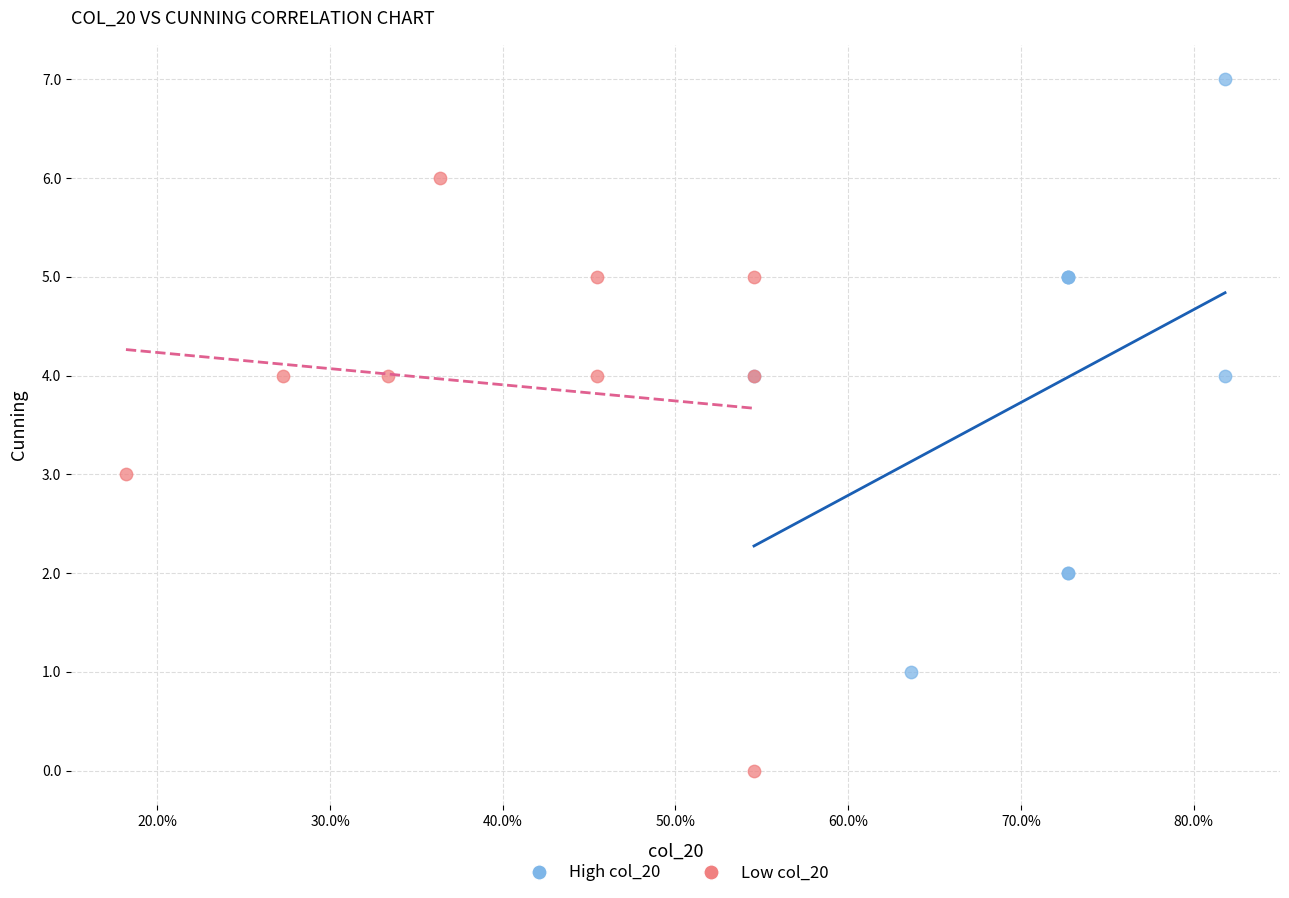

Which series reaches the minimum Y coordinate?

Low col_20